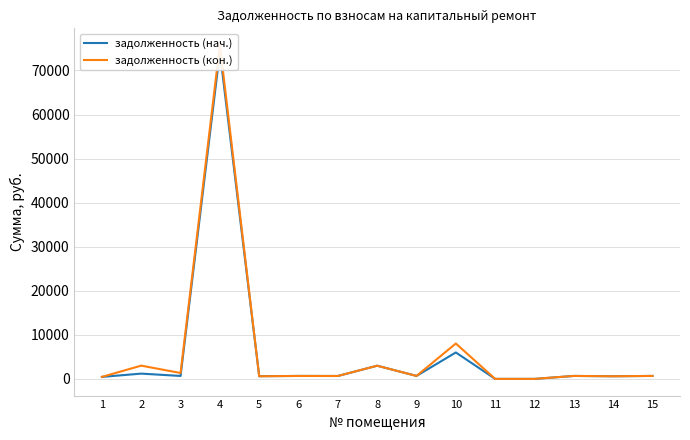

How many positive values does the задолженность (нач.) series have?

13